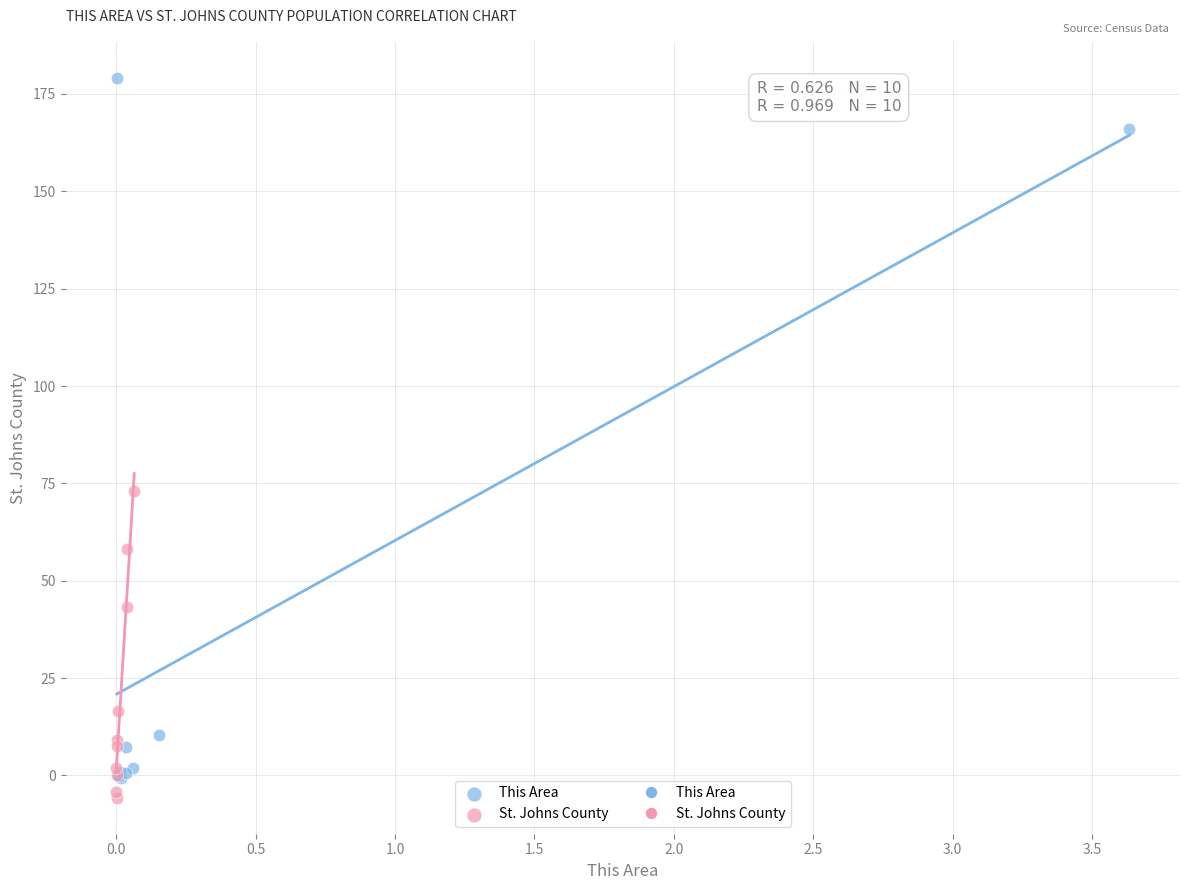

Which series has the largest Y range (max minus min)?

This Area